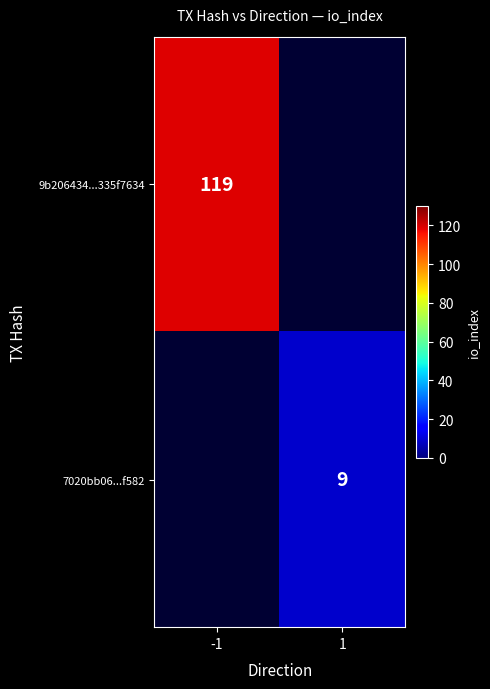

True or false: 7020bb06...f582 has a value of 3.6 at 1.

False